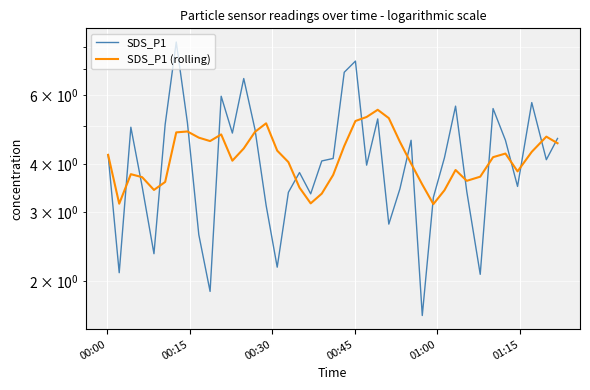

The SDS_P1 series shows 6.2 at 00:45. True or false?

False